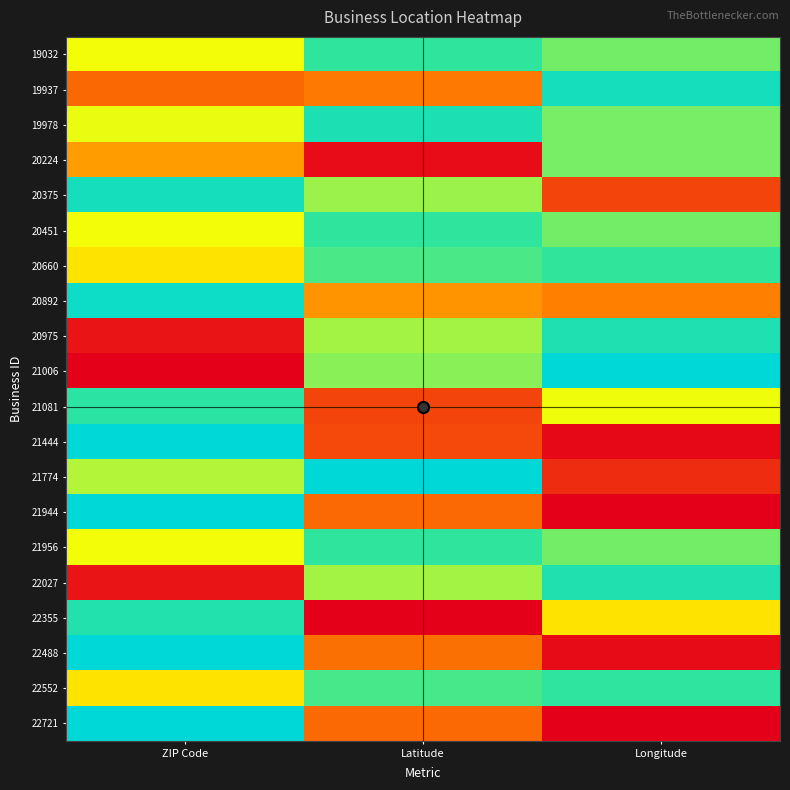

Which category has the highest value across all series?

Longitude